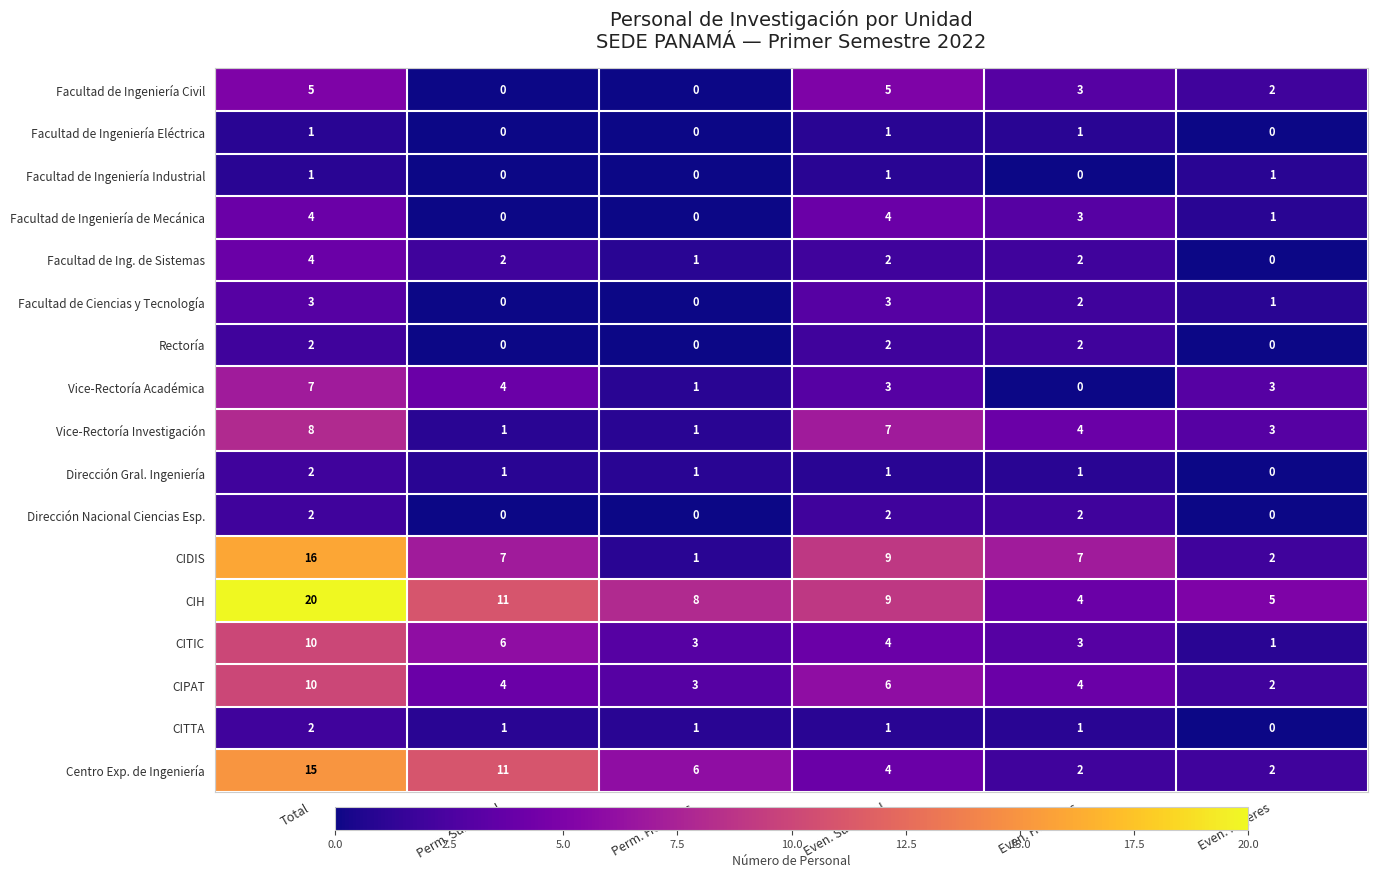

At which label does CIPAT reach its minimum?

Even. Mujeres